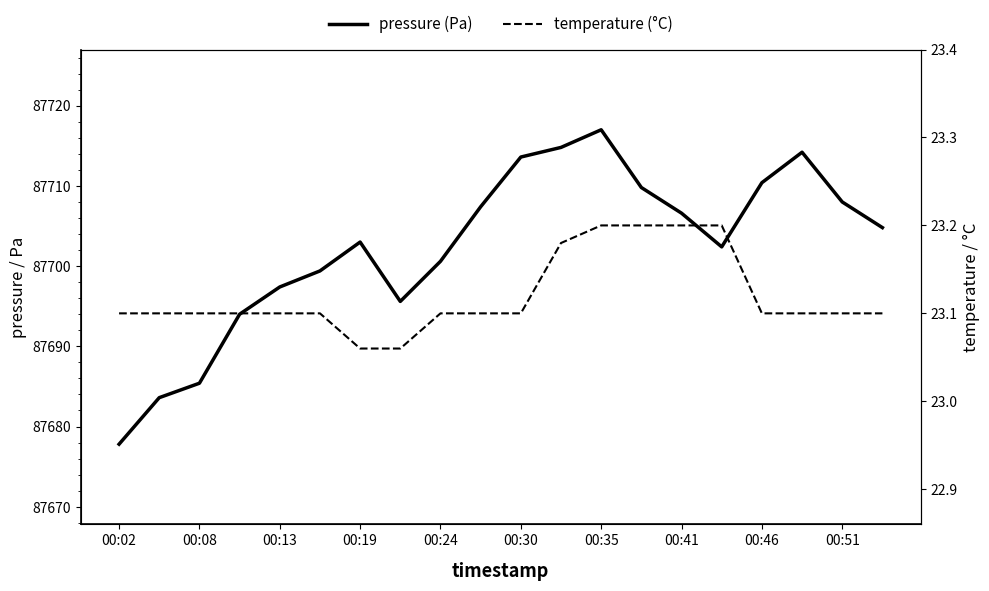

What is the maximum value shown in the chart?

87717.0